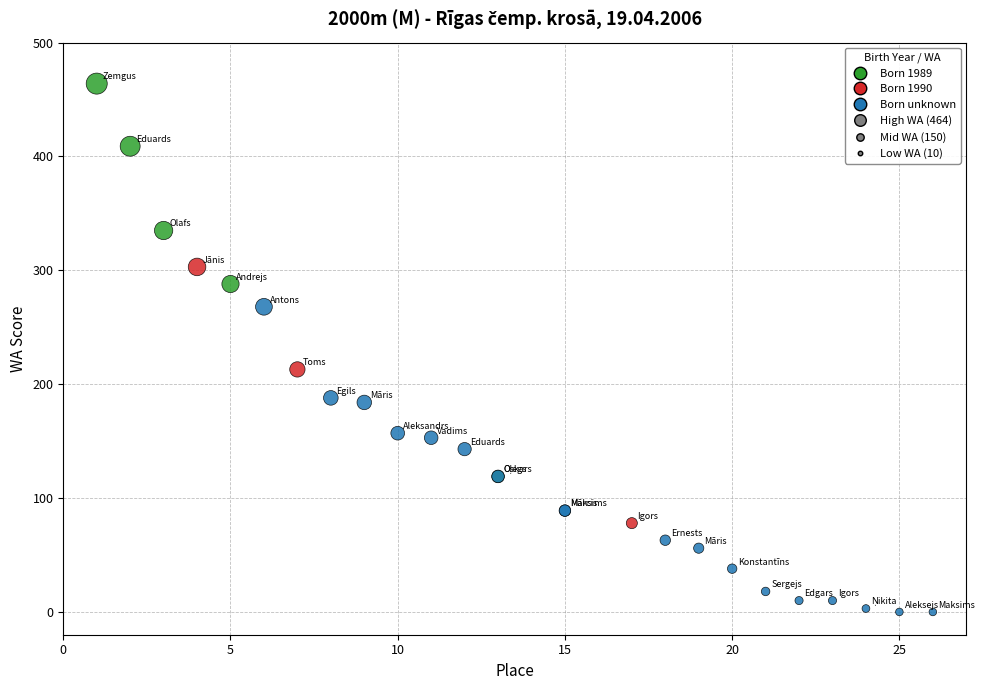

What Y value in the scatter plot is closest to 232?

213